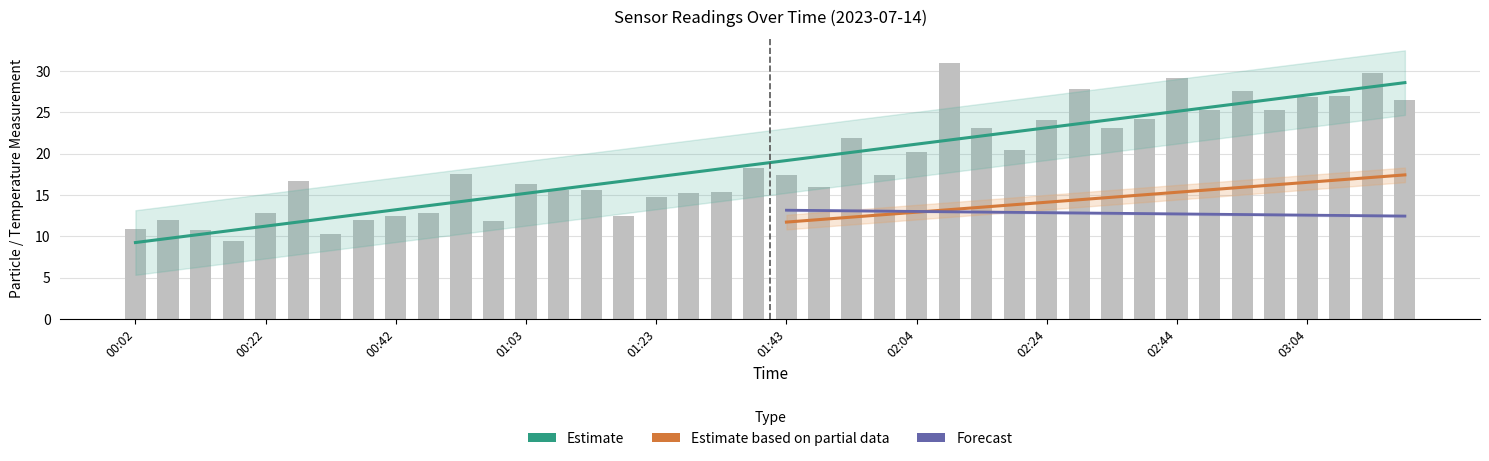

What is the label of the 14th bar from the left?

01:08